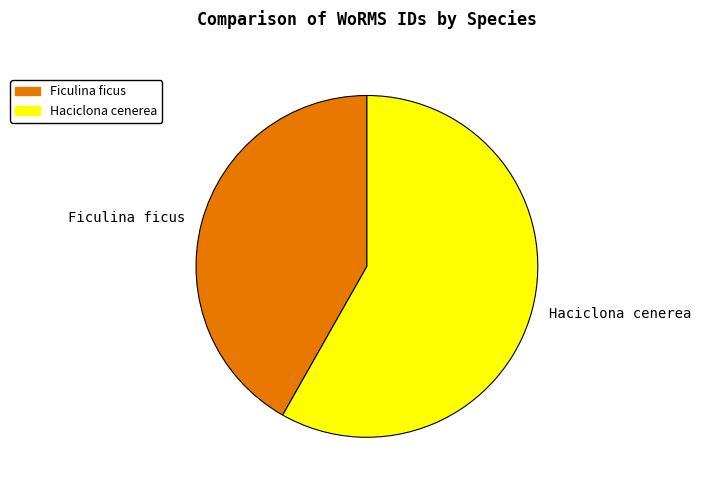

Which slice is the largest?

Haciclona cenerea